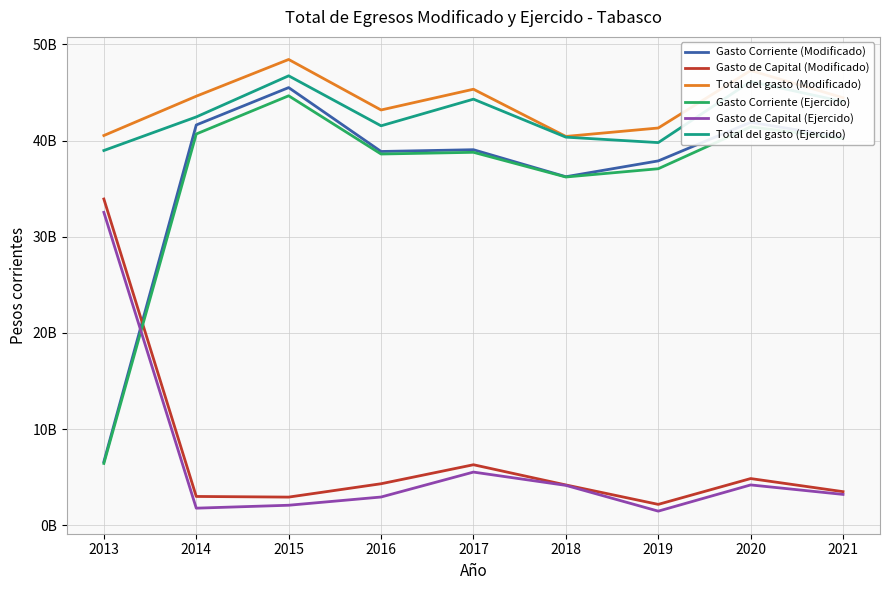

Does the chart have visible grid lines?

Yes